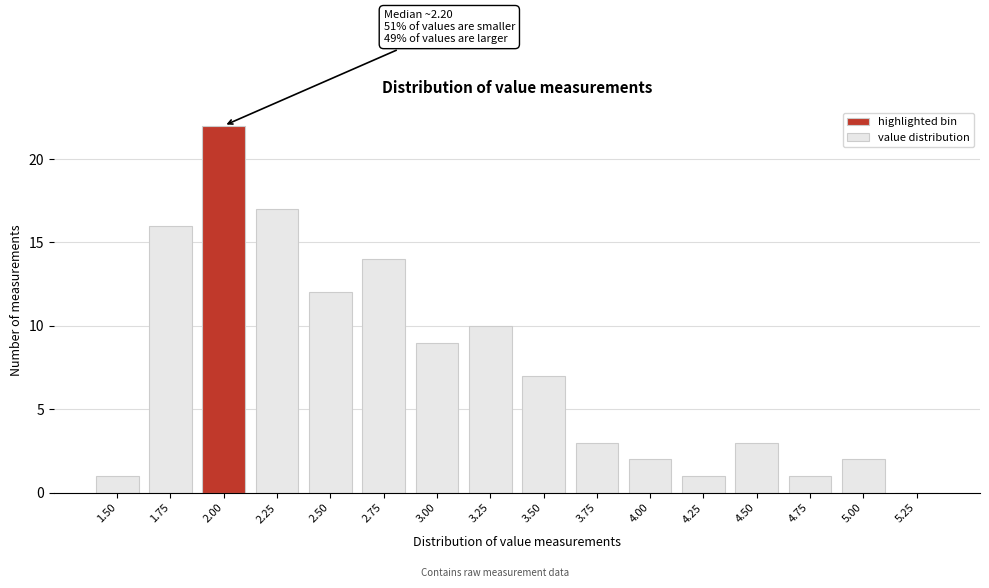

Reading left to right, what are all the values shown in this chart?

1.50=1	1.75=16	2.00=22	2.25=17	2.50=12	2.75=14	3.00=9	3.25=10	3.50=7	3.75=3	4.00=2	4.25=1	4.50=3	4.75=1	5.00=2	5.25=0